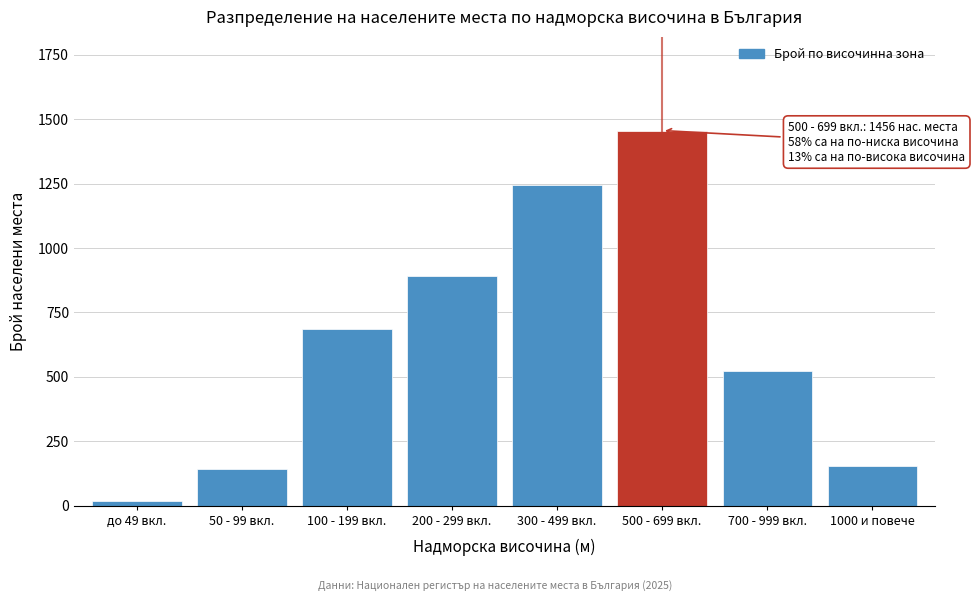

Reading left to right, what are all the values shown in this chart?

18	142	687	892	1243	1456	521	153